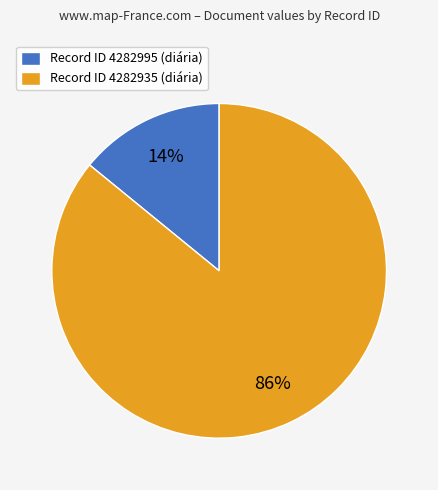

Is there any slice that represents more than half of the pie?

Yes